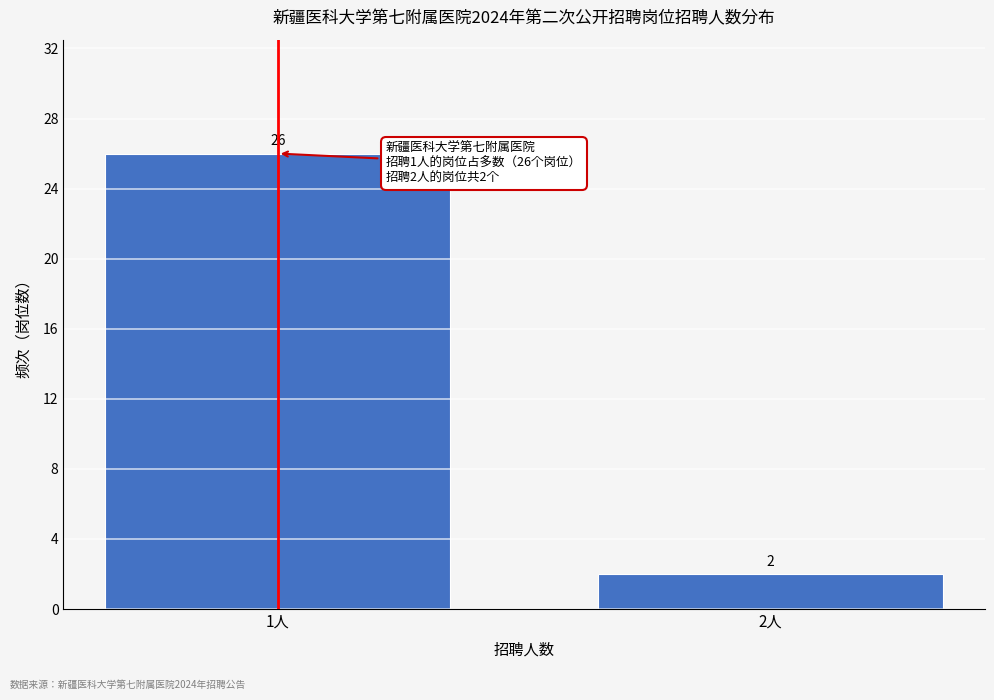

Reading left to right, list all the values displayed in this chart.

26	2